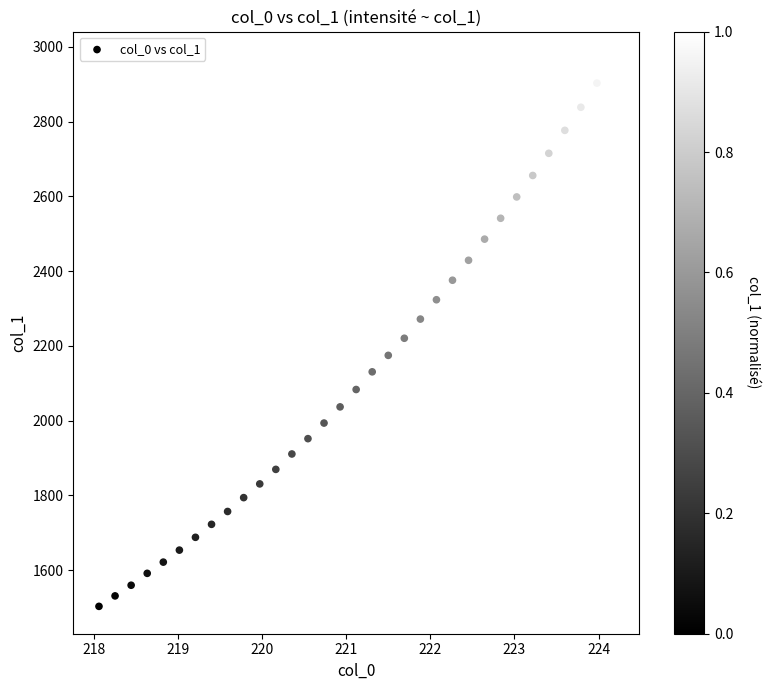

What is the range of Y values (max minus min)?

1464.1